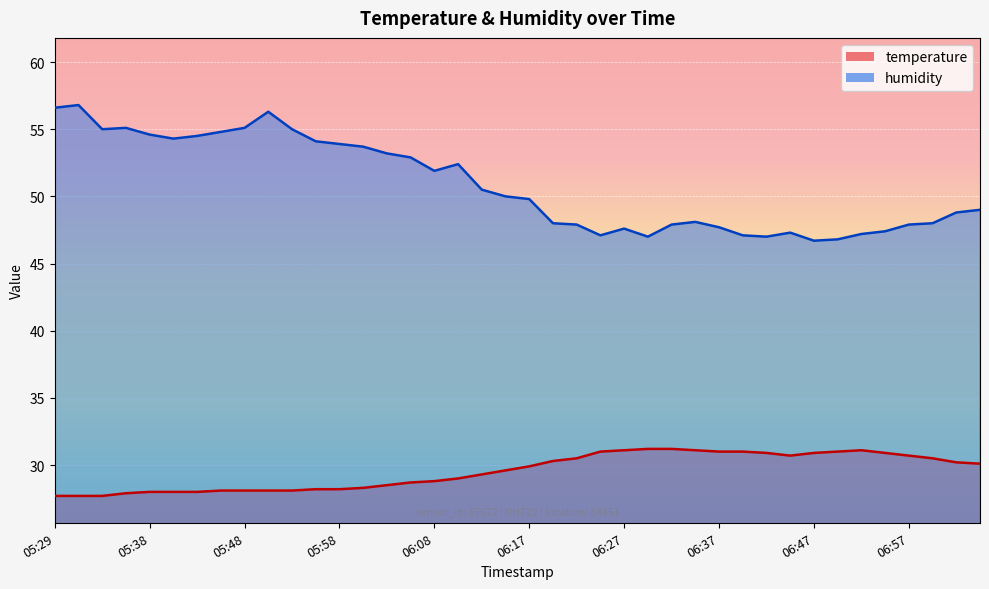

What is the difference between the second highest and minimum values in the temperature series?

3.5